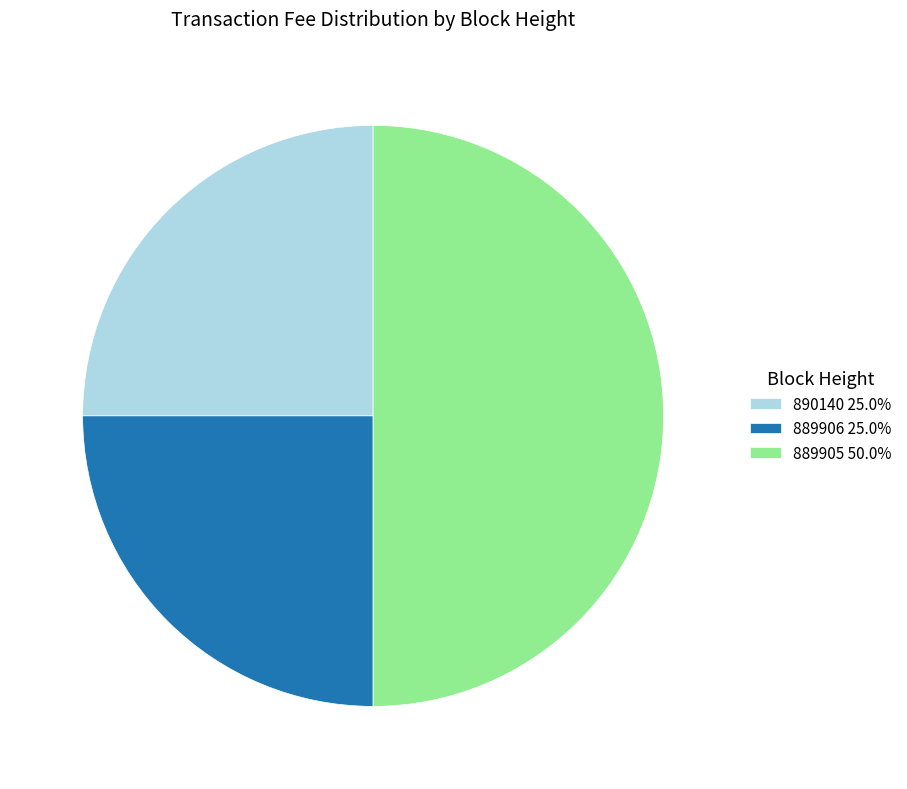

Does 890140 account for over 50% of the chart?

No